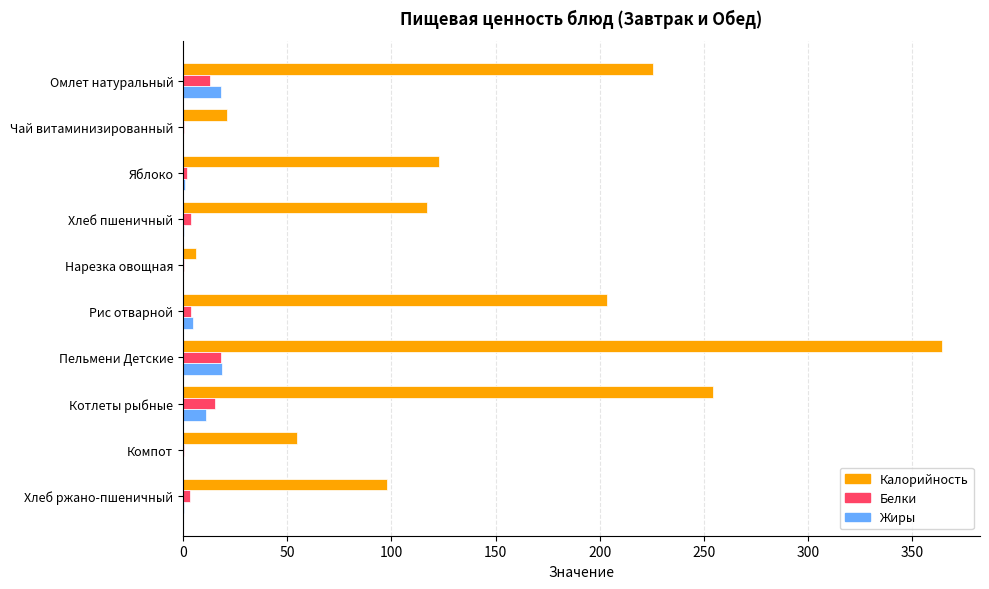

Count the number of categories in the chart.

10